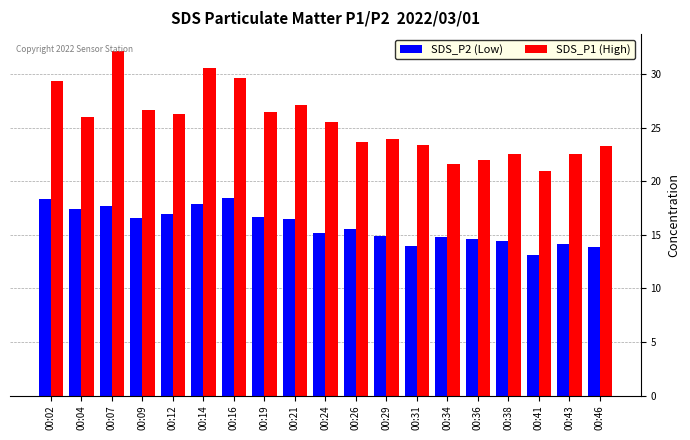

Does the chart contain any negative values?

No